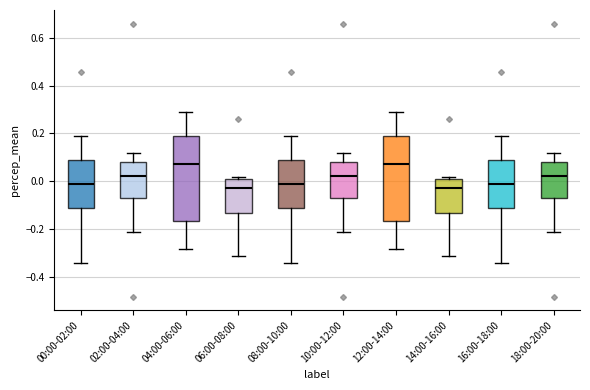

Reading left to right, transcribe this box plot: for each box, give where its median line is, the range the box spans, and where its two whiskers end, as read against the y-axis. The values are not printed on the chart, so give them approximately, as read against the axis.

00:00-02:00: median -0.02, box -0.12 to 0.08, whiskers -0.34 to 0.18
02:00-04:00: median 0.02, box -0.08 to 0.08, whiskers -0.22 to 0.12
04:00-06:00: median 0.08, box -0.16 to 0.18, whiskers -0.28 to 0.28
06:00-08:00: median -0.02, box -0.14 to 0.02, whiskers -0.32 to 0.02 (just above the box's upper edge)
08:00-10:00: median -0.02, box -0.12 to 0.08, whiskers -0.34 to 0.18
10:00-12:00: median 0.02, box -0.08 to 0.08, whiskers -0.22 to 0.12
12:00-14:00: median 0.08, box -0.16 to 0.18, whiskers -0.28 to 0.28
14:00-16:00: median -0.02, box -0.14 to 0.02, whiskers -0.32 to 0.02 (just above the box's upper edge)
16:00-18:00: median -0.02, box -0.12 to 0.08, whiskers -0.34 to 0.18
18:00-20:00: median 0.02, box -0.08 to 0.08, whiskers -0.22 to 0.12